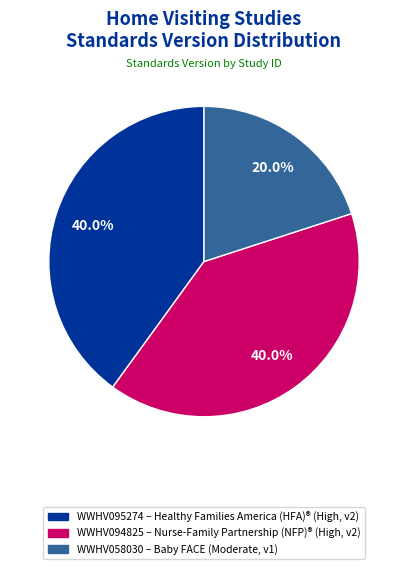

To the nearest percent, what is the difference between the largest and smallest slice percentages?

20%